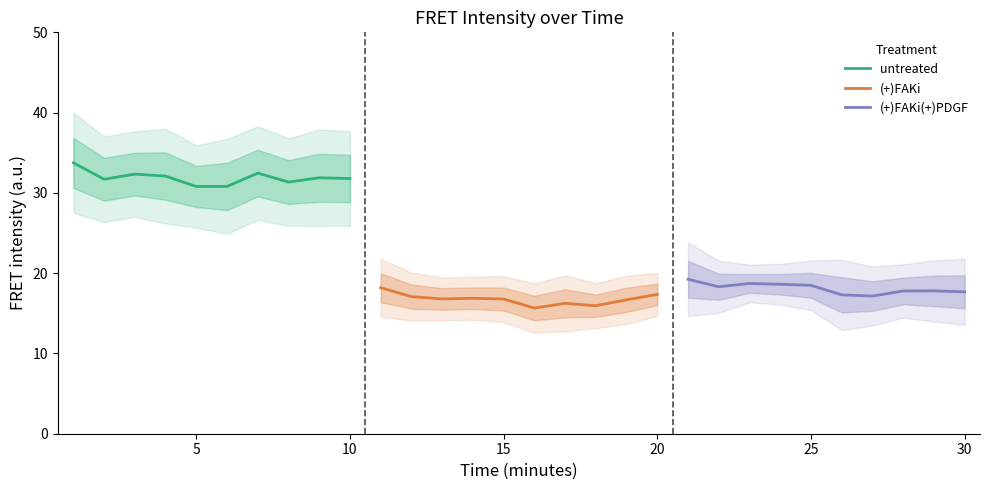

What value does the (+)FAKi series have at 15?

16.8